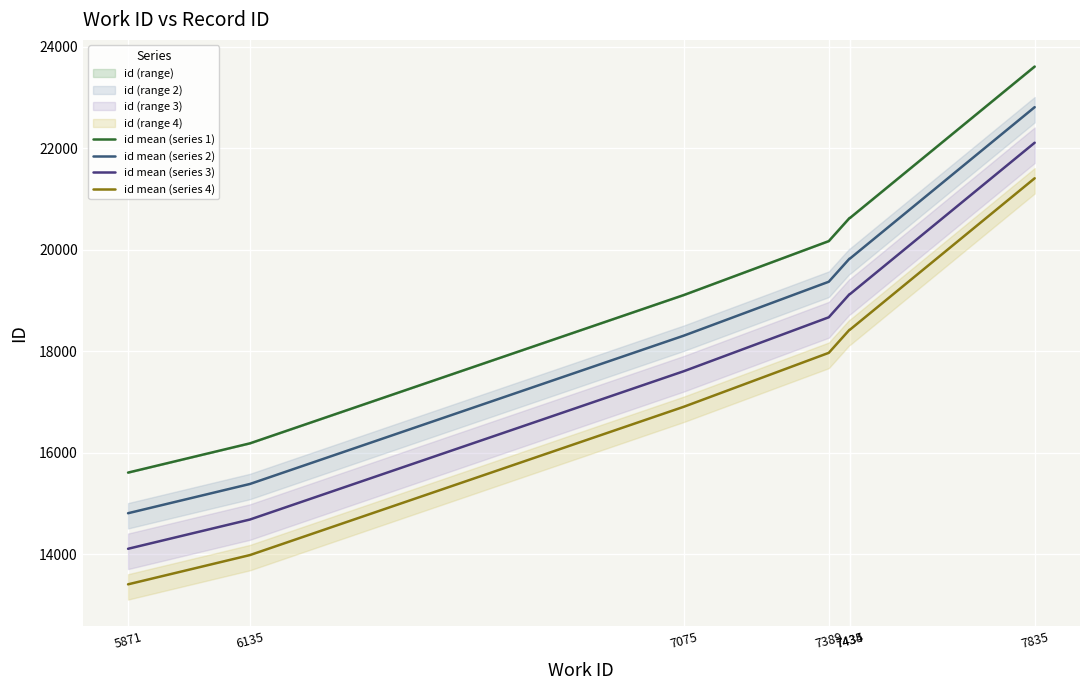

Reading right to left, what are all the values shown in this chart?

id mean (series 1): 7835=23606.0	7435=20626.0	7434=20625.0	7389=20169.0	7075=19107.5	6135=16187.0	5871=15611.0
id mean (series 2): 7835=22806.0	7435=19826.0	7434=19825.0	7389=19369.0	7075=18307.5	6135=15387.0	5871=14811.0
id mean (series 3): 7835=22106.0	7435=19126.0	7434=19125.0	7389=18669.0	7075=17607.5	6135=14687.0	5871=14111.0
id mean (series 4): 7835=21406.0	7435=18426.0	7434=18425.0	7389=17969.0	7075=16907.5	6135=13987.0	5871=13411.0